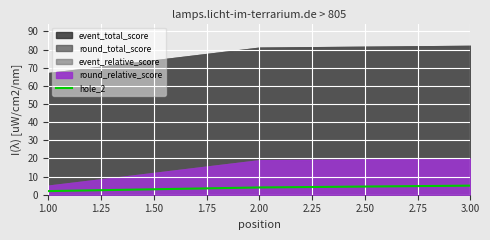

The value of hole_2 at 3.00 is 9. True or false?

False